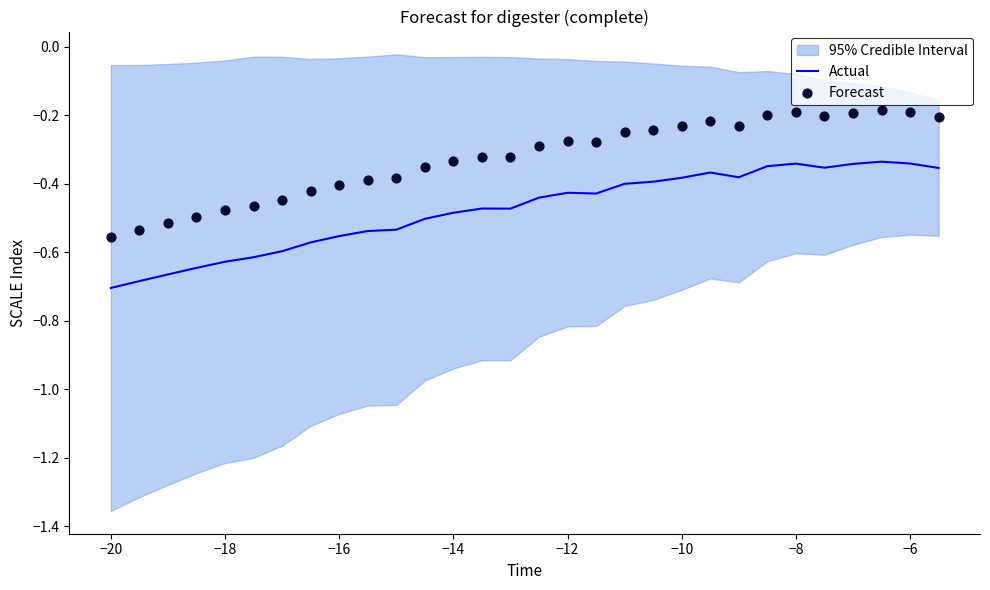

Which series has the largest total across all categories?

Forecast